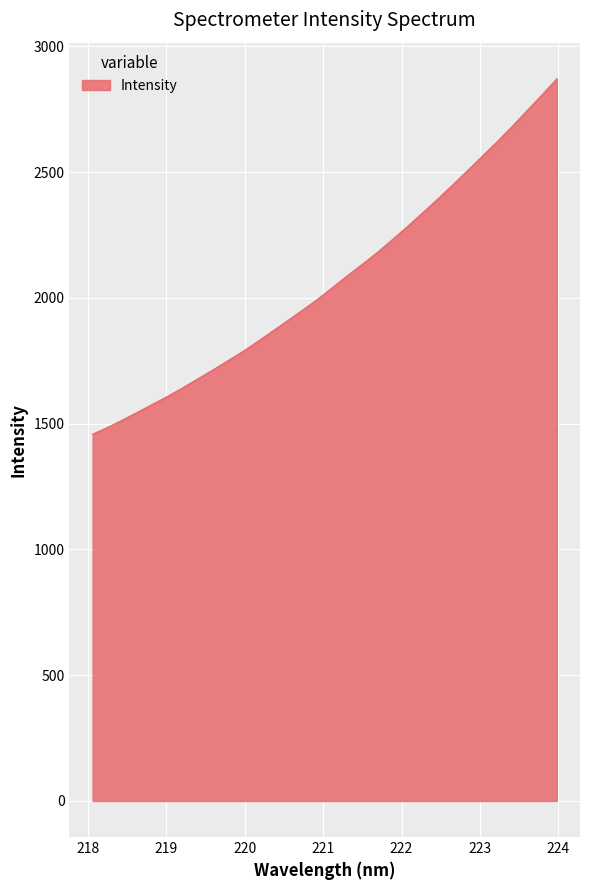

What is the difference between the maximum and minimum values?

1412.7